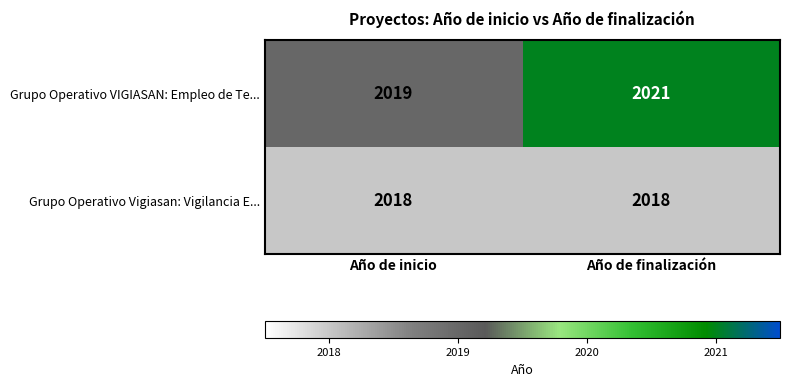

Reading right to left, list all the values displayed in this chart.

Grupo Operativo VIGIASAN: Empleo de Te...: Año de finalización=2021	Año de inicio=2019
Grupo Operativo Vigiasan: Vigilancia E...: Año de finalización=2018	Año de inicio=2018